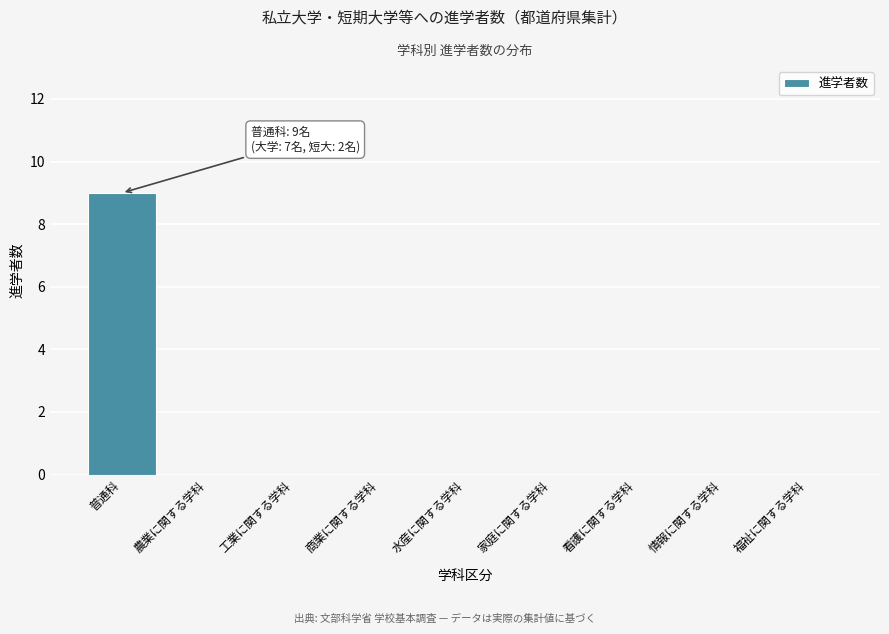

Reading left to right, list all the values displayed in this chart.

普通科=9	農業に関する学科=0	工業に関する学科=0	商業に関する学科=0	水産に関する学科=0	家庭に関する学科=0	看護に関する学科=0	情報に関する学科=0	福祉に関する学科=0